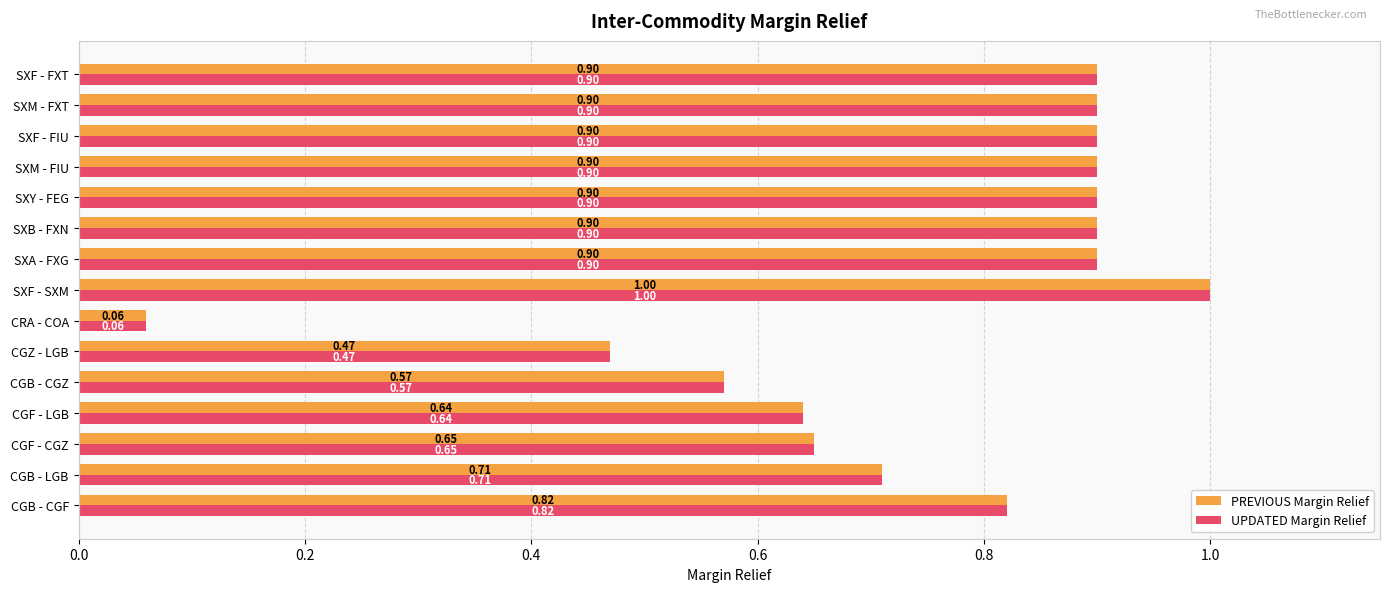

Where is PREVIOUS Margin Relief nearest to the value 0?

CRA - COA